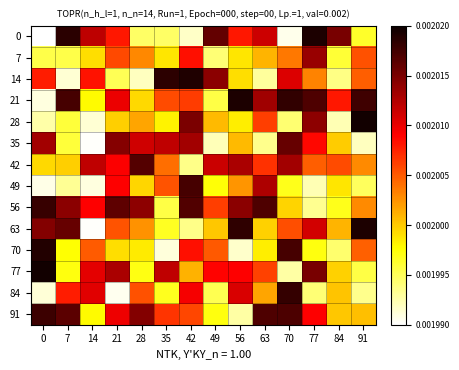

Rank the series by their maximum value, from lowest to highest.

7, 35, 42, 49, 91, 56, 84, 70, 14, 21, 0, 63, 77, 28